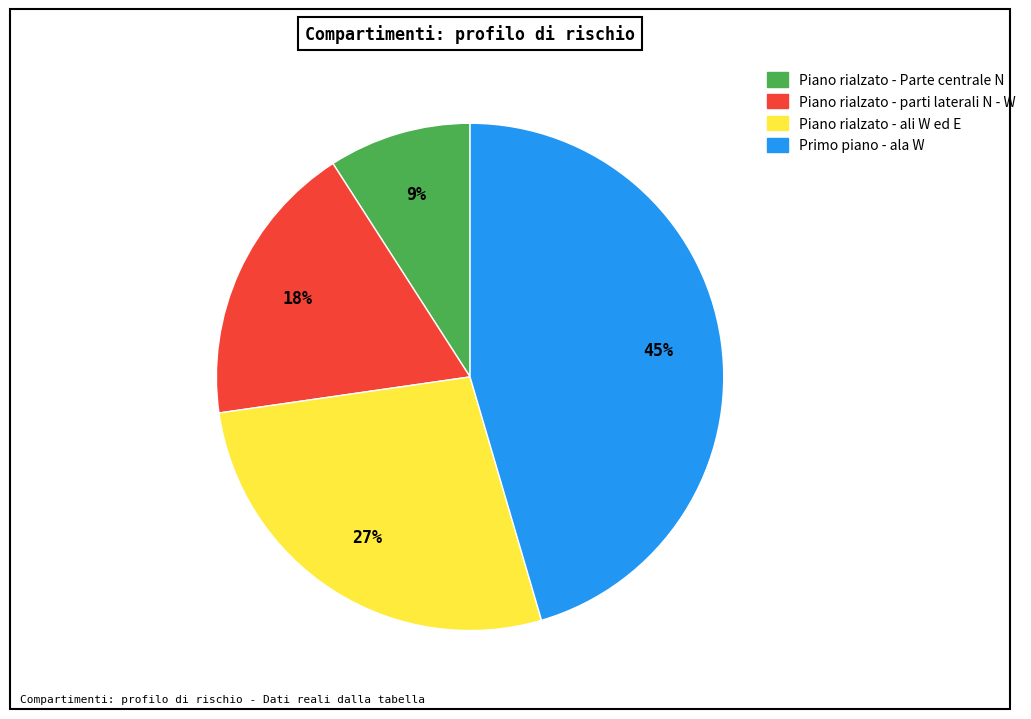

Count the number of slices in the pie.

4